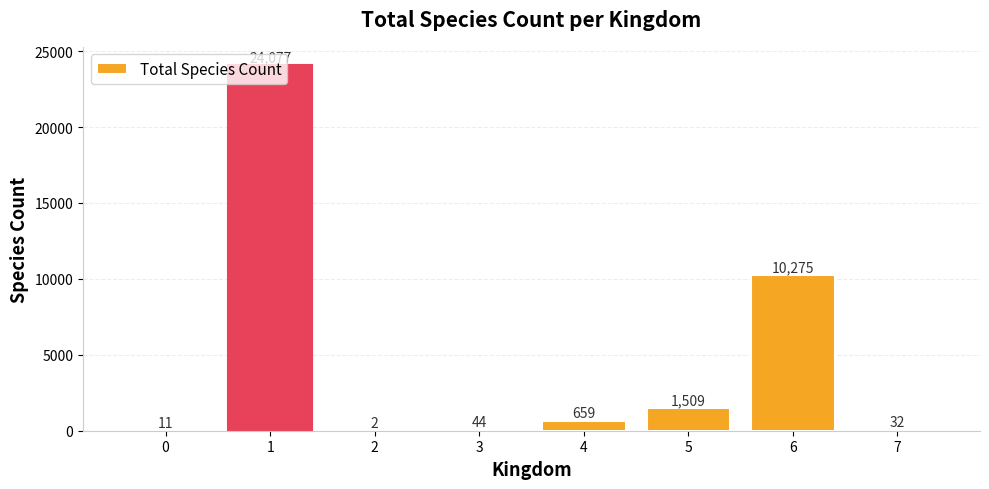

What is the approximate value at 7?

32